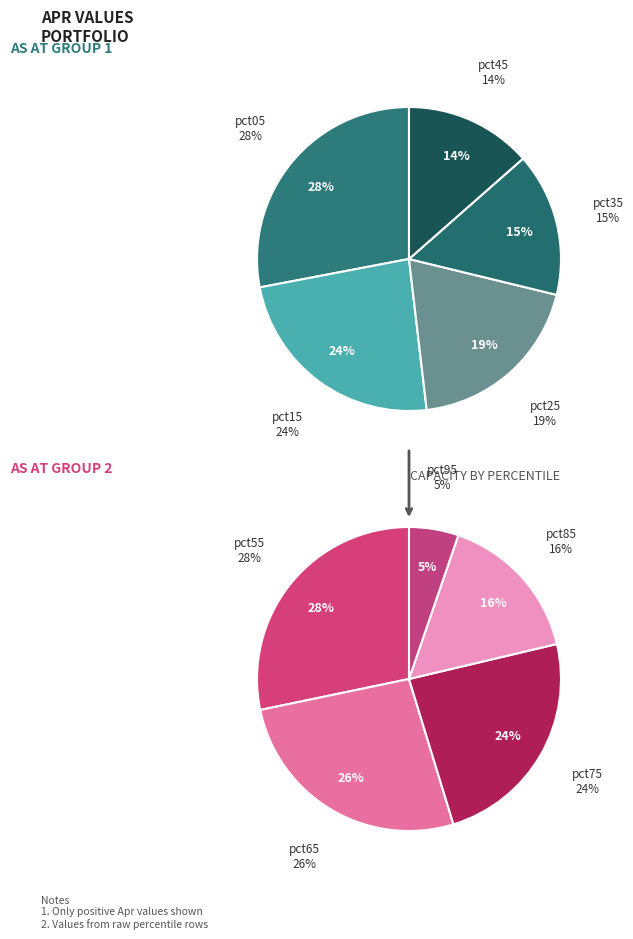

Which category has the smallest portion of the pie?

pct95